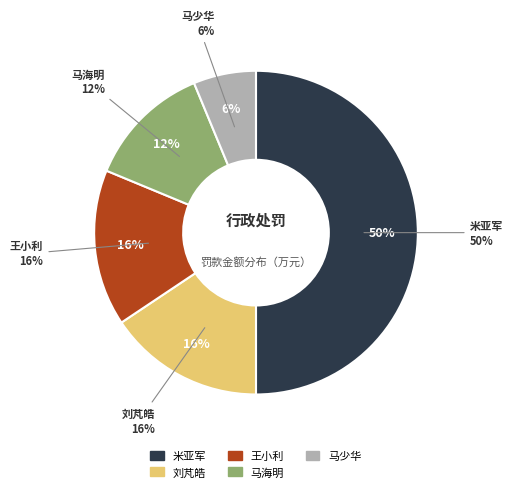

The 王小利 slice represents 16% of the pie. True or false?

True